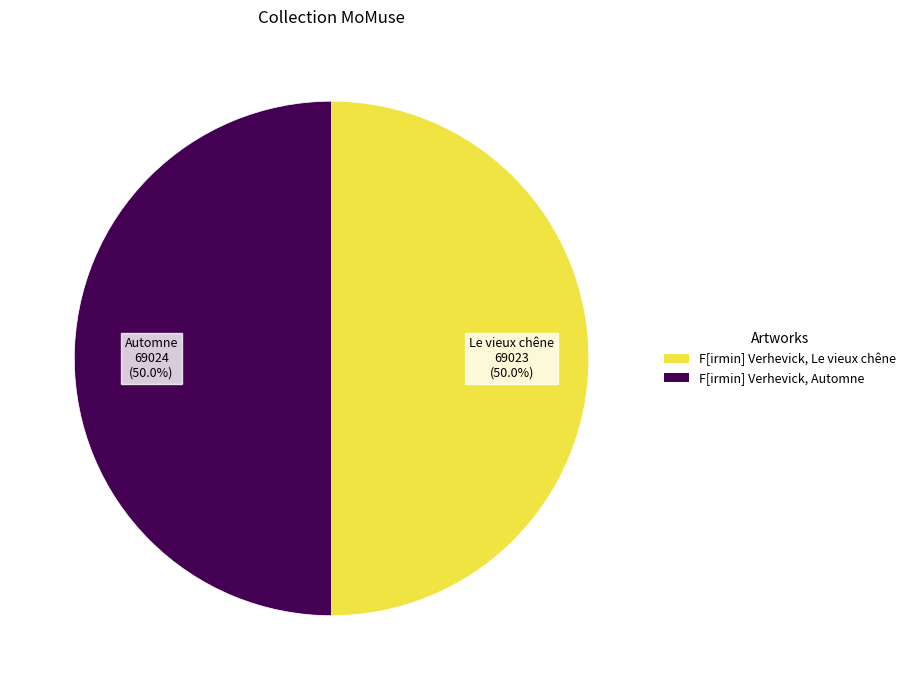

Is it true that F[irmin] Verhevick, Automne is 41% of the pie?

False